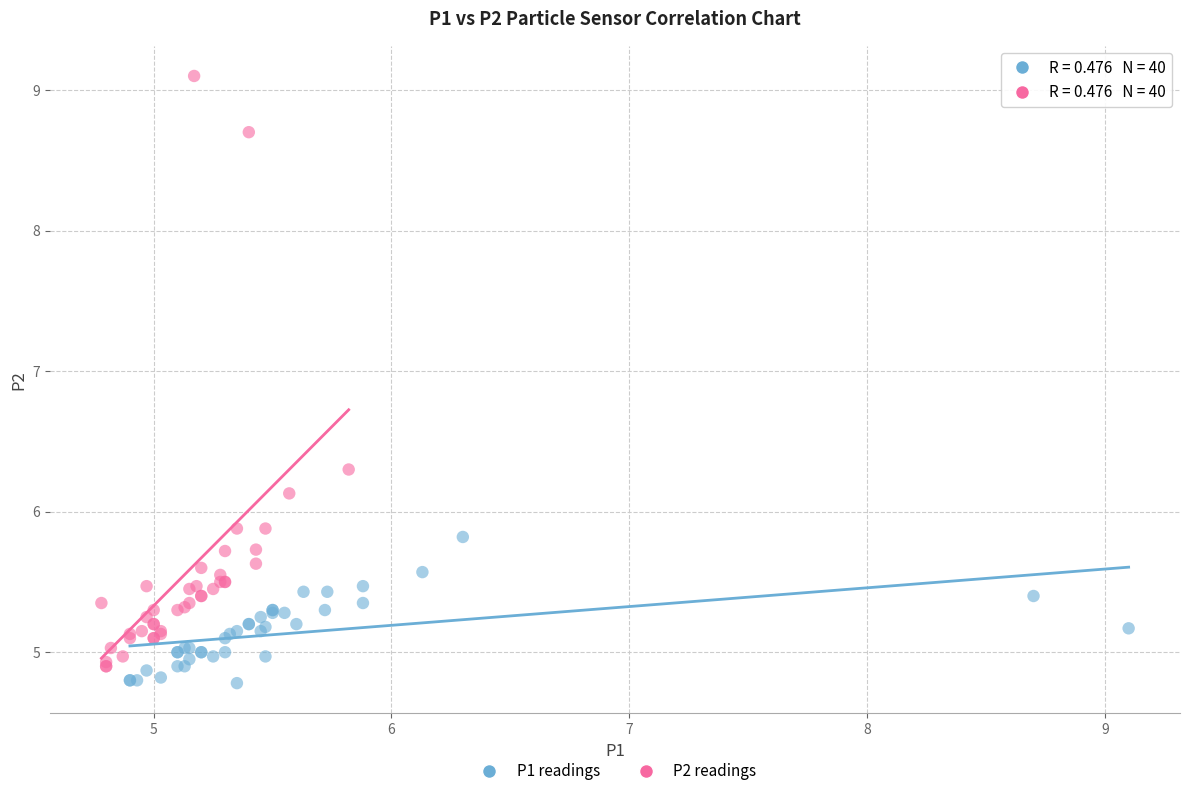

Which series has the largest Y range (max minus min)?

P2 readings